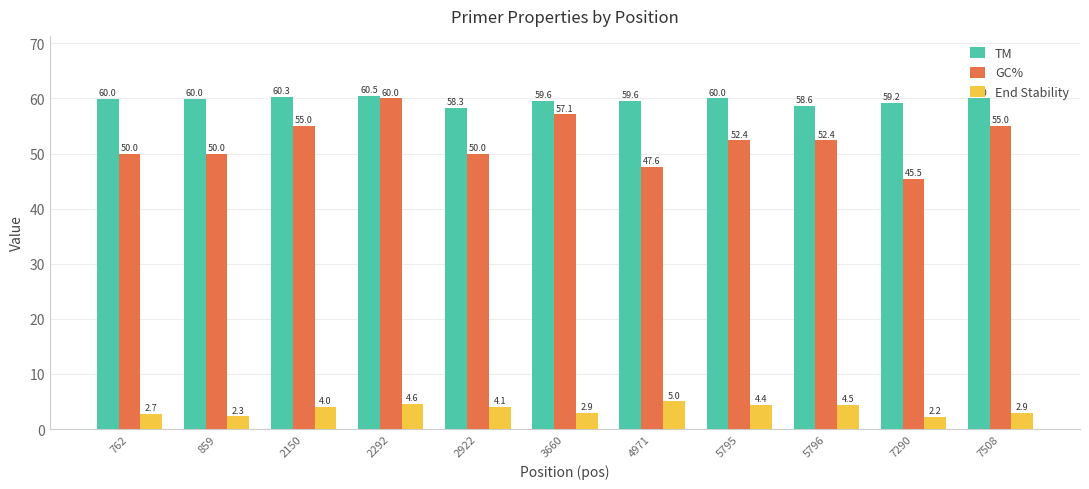

List the series in order of their peak value, lowest first.

End Stability, GC%, TM